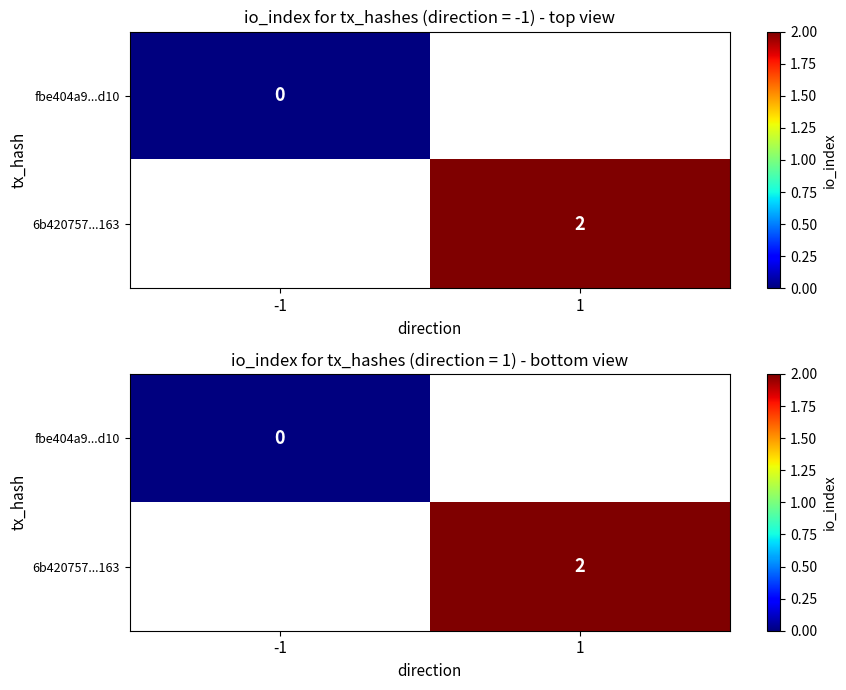

List the labels in order of fbe404a9...d10 value, smallest first.

-1, 1